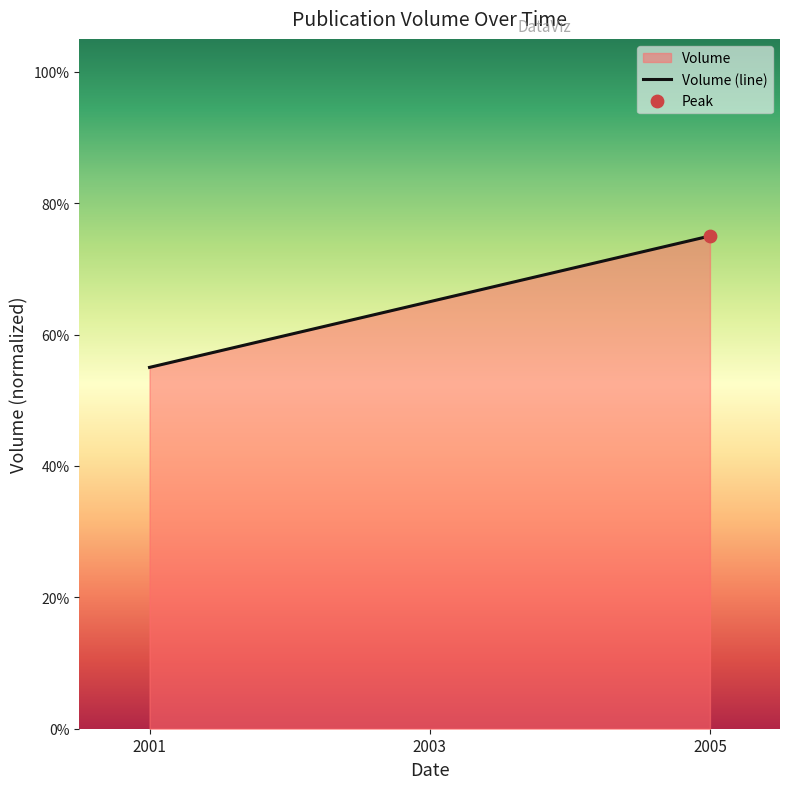

What is the ratio of the value at 2001 to the value at 2003?

0.8